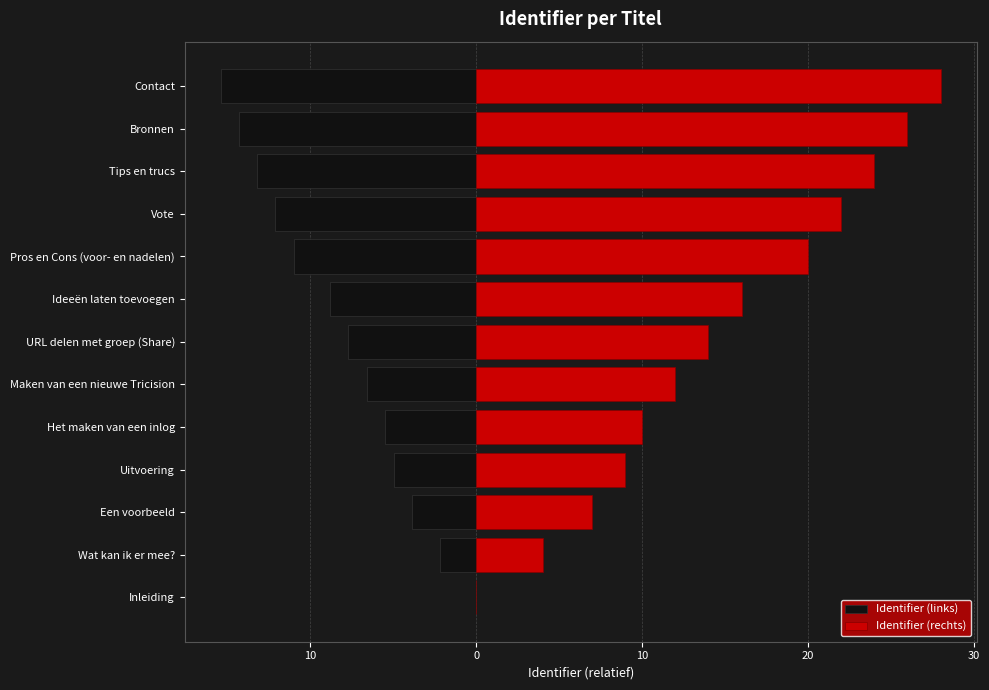

Which series has the largest range (max minus min)?

Identifier (rechts)